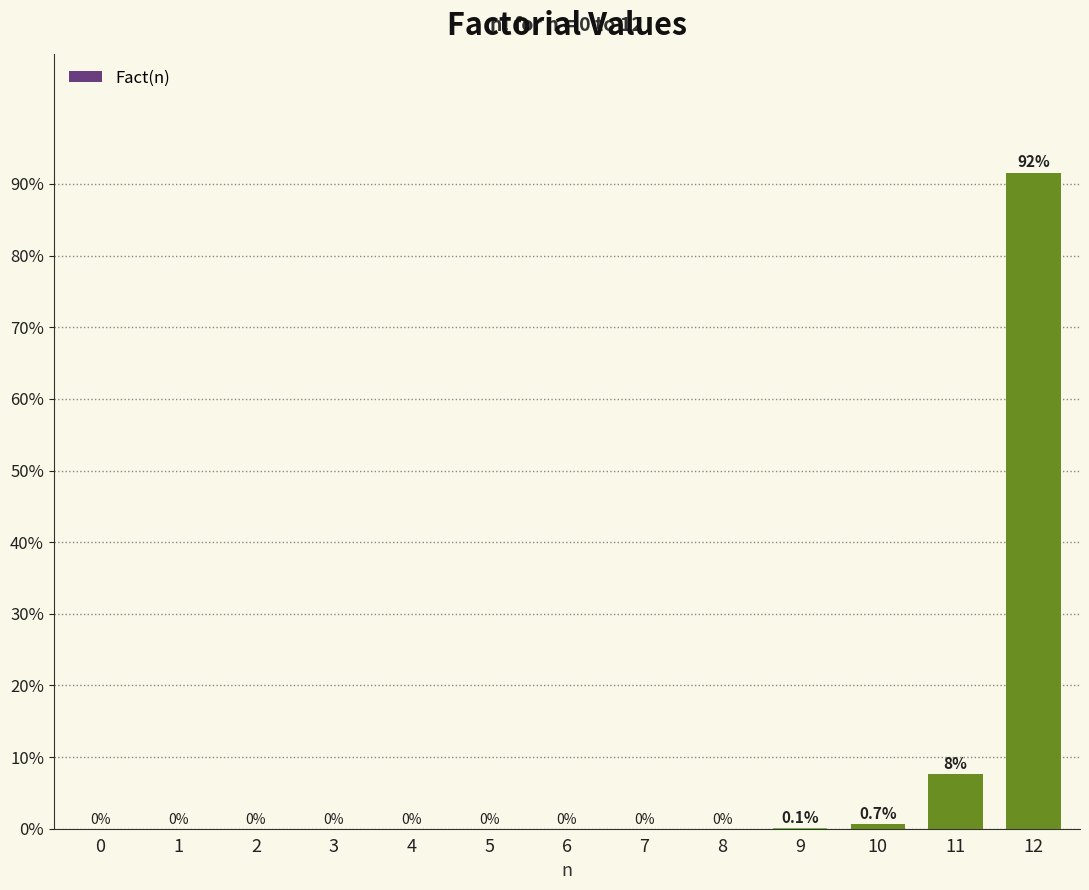

What is the sum of the values at 8 and 12?

0.9